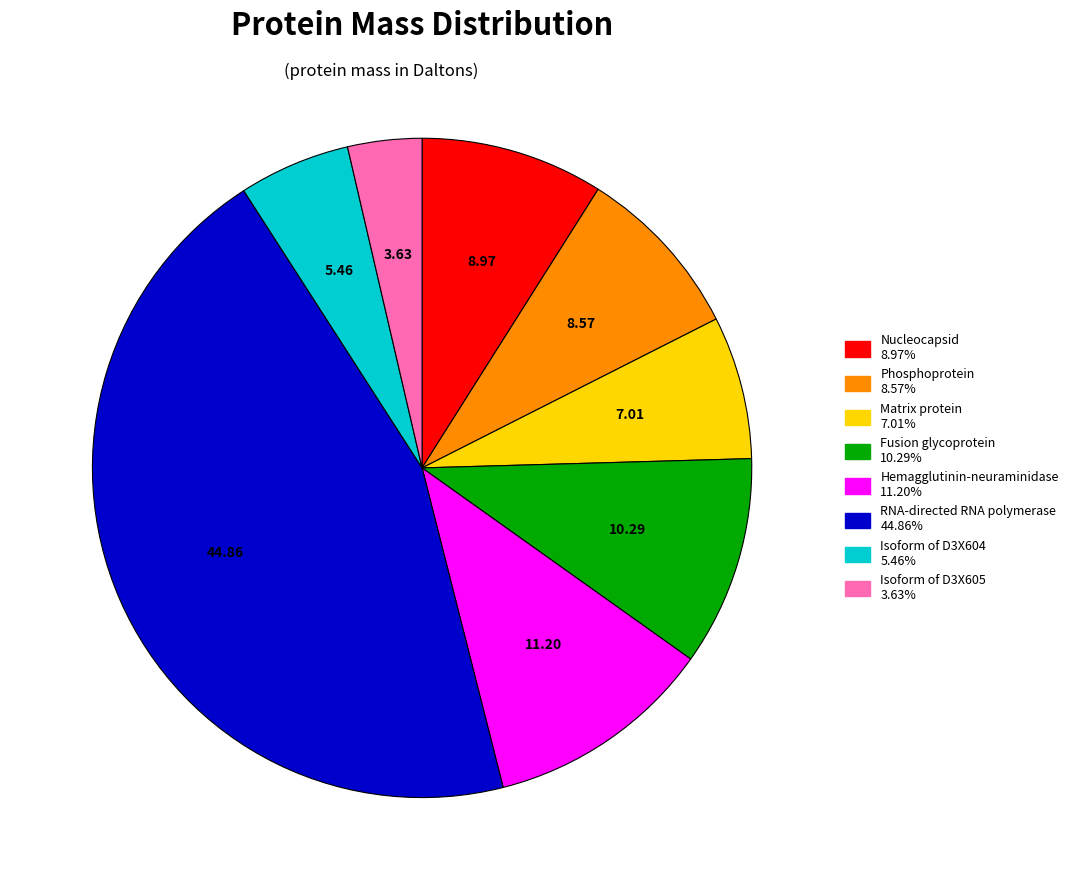

Combined, do Phosphoprotein and Isoform of D3X605 account for over 50%?

No